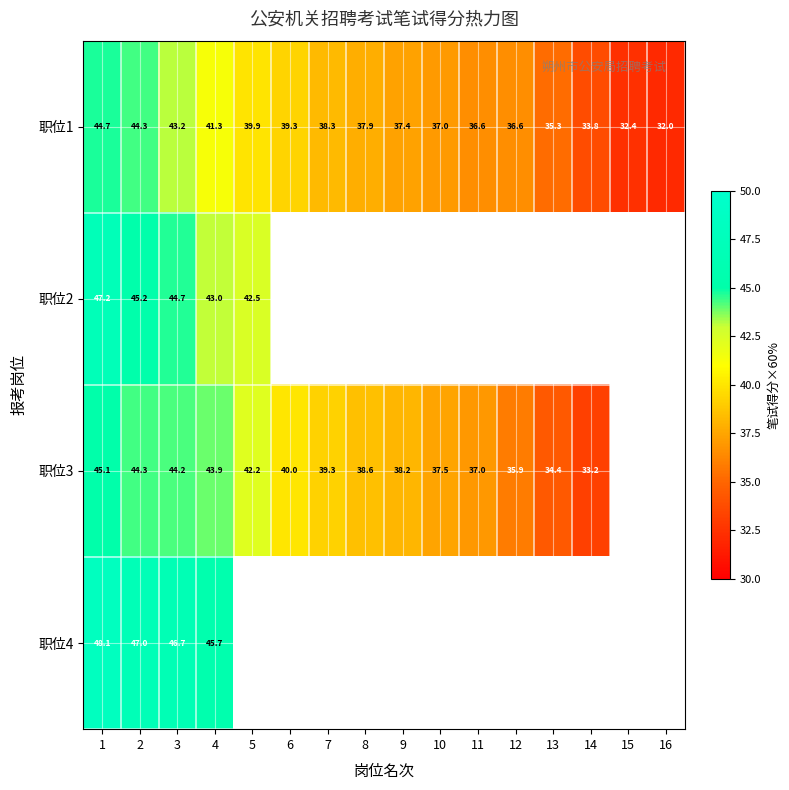

What is the total value across all series at 4?

173.9